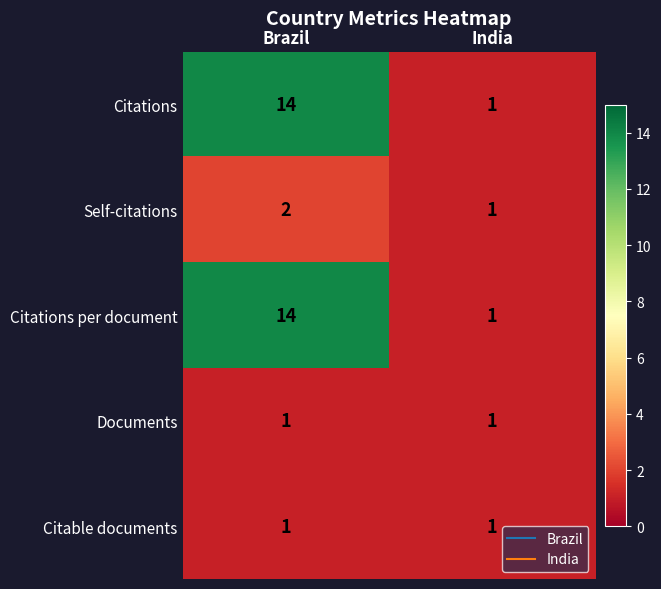

At which label is Citations per document closest to 7?

India